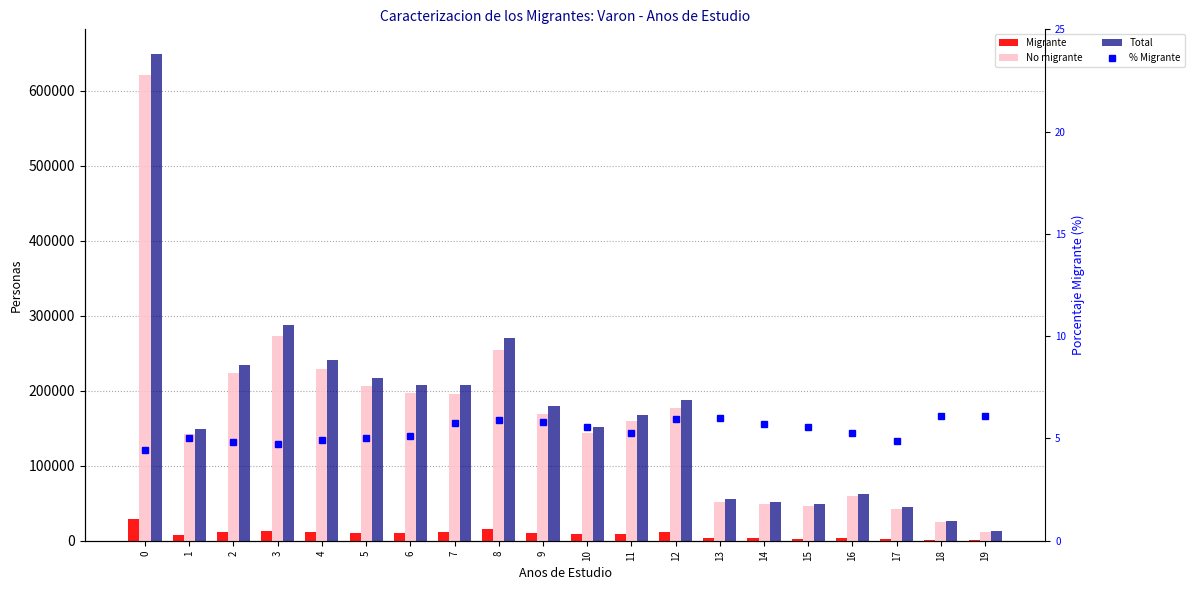

At which label is Migrante closest to 14768?

8